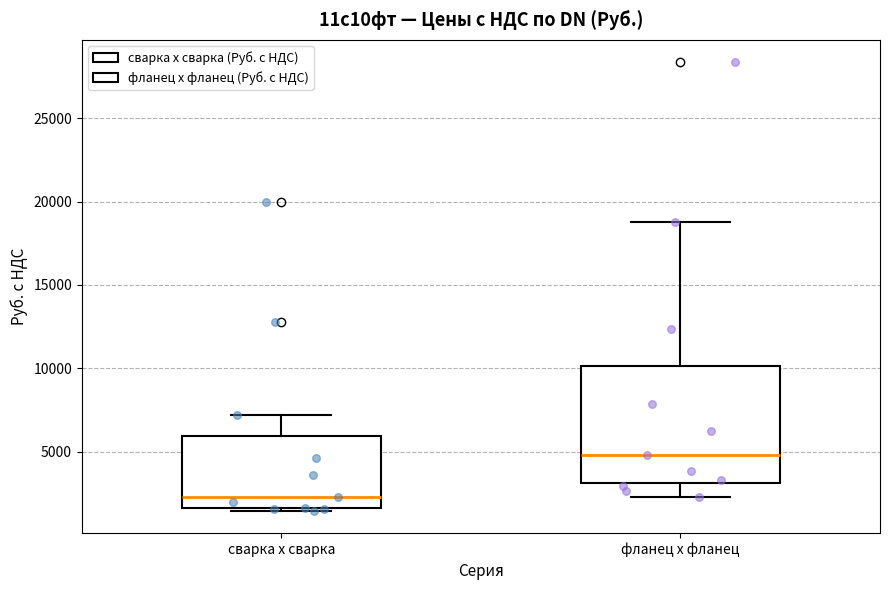

Reading left to right, transcribe this box plot: for each box, give where its median line is, the range the box spans, and where its two whiskers end, as read against the y-axis. The values are not printed on the chart, so give them approximately, as read against the axis.

сварка х сварка: median 2500, box 1500 to 6000, whiskers 1500 (just below the box's lower edge) to 7000
фланец х фланец: median 5000, box 3000 to 10000, whiskers 2500 to 19000